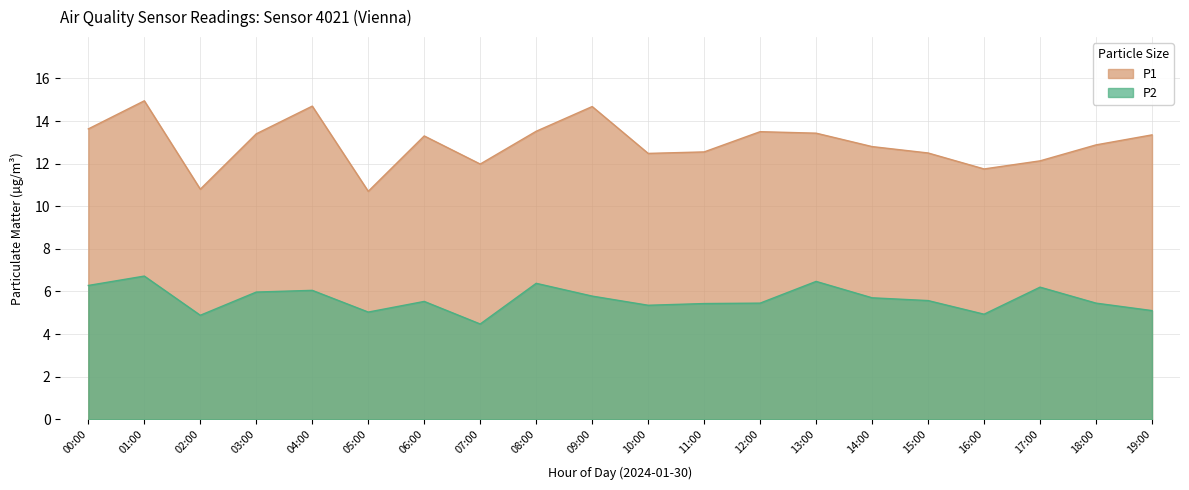

Does the chart have visible grid lines?

Yes